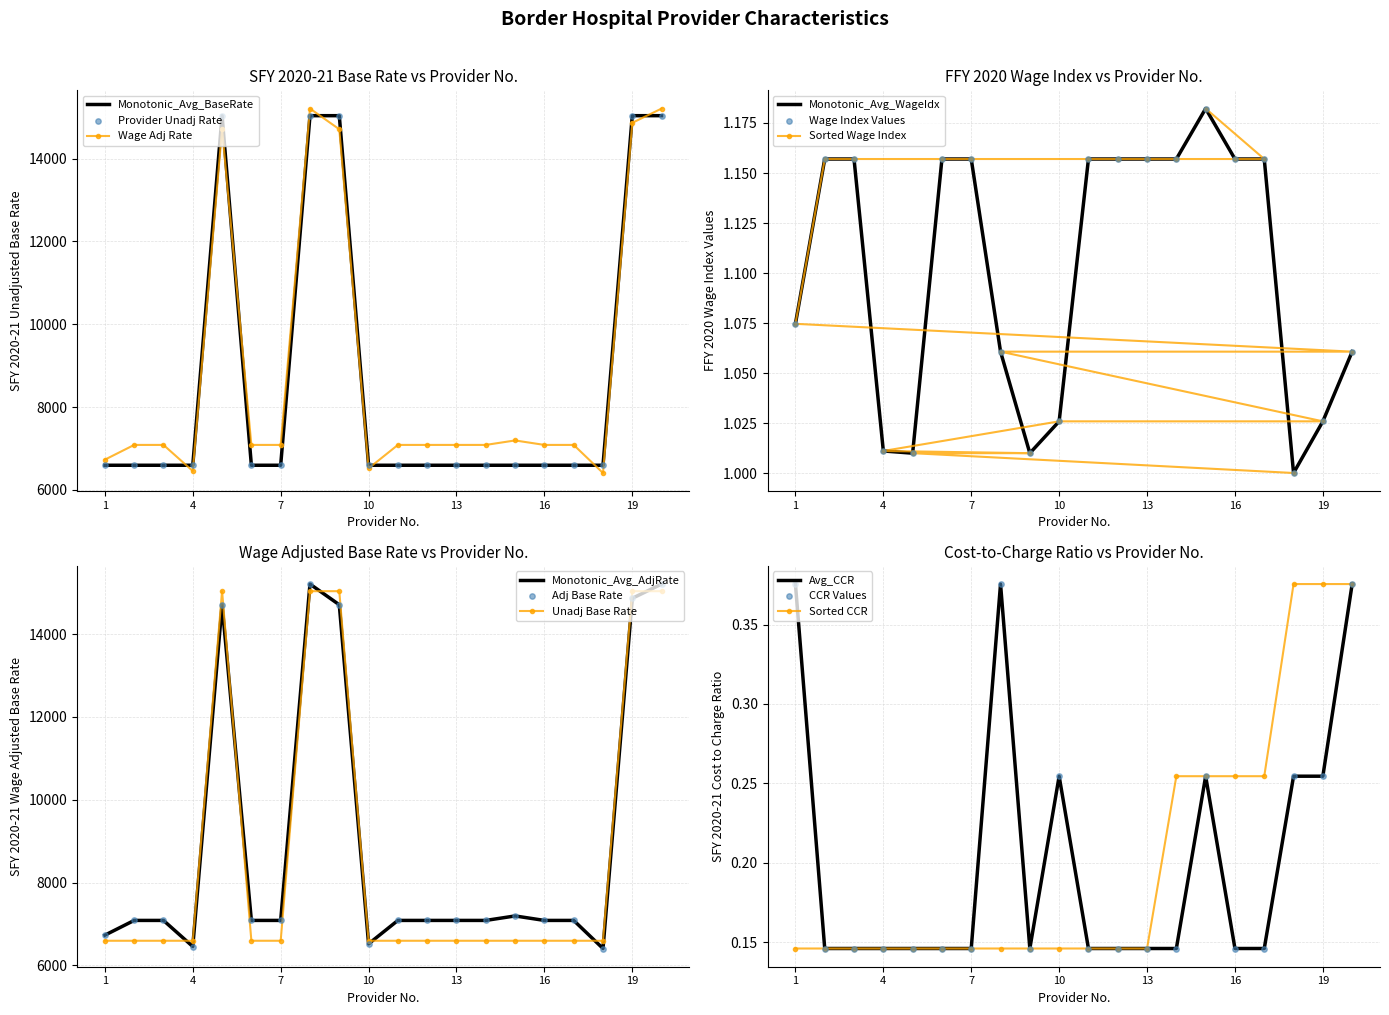

At which category is the sum across all series the highest?

8